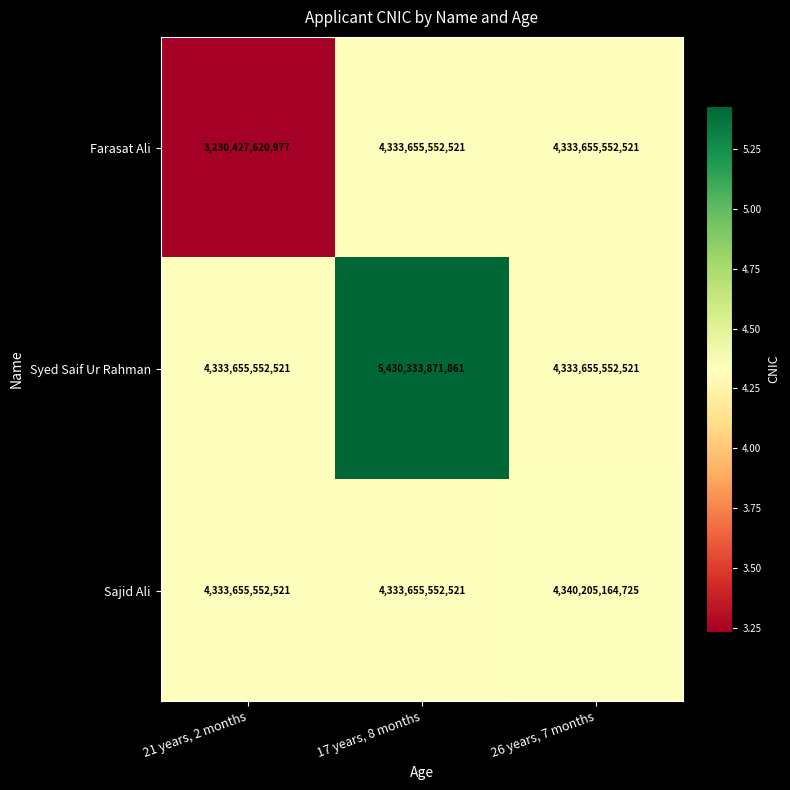

Which series has the widest spread of values?

Farasat Ali